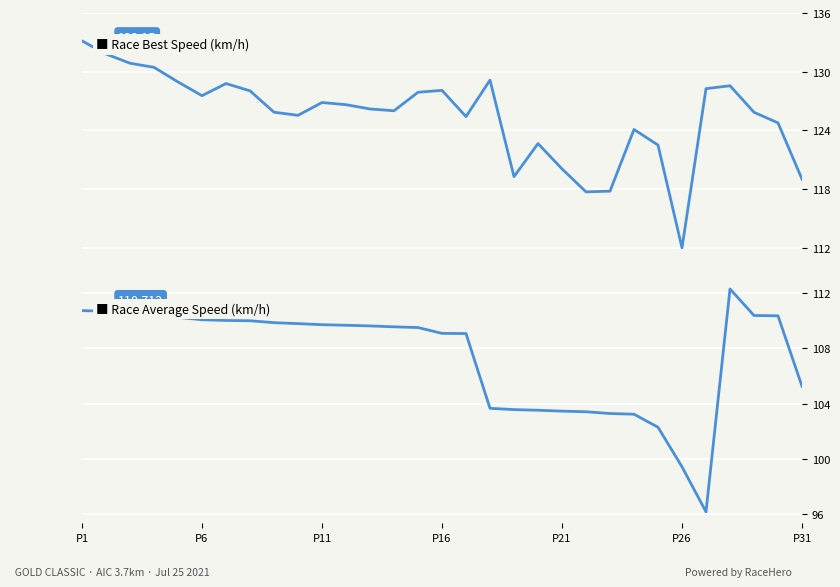

Does the chart display data point markers on the line(s)?

No